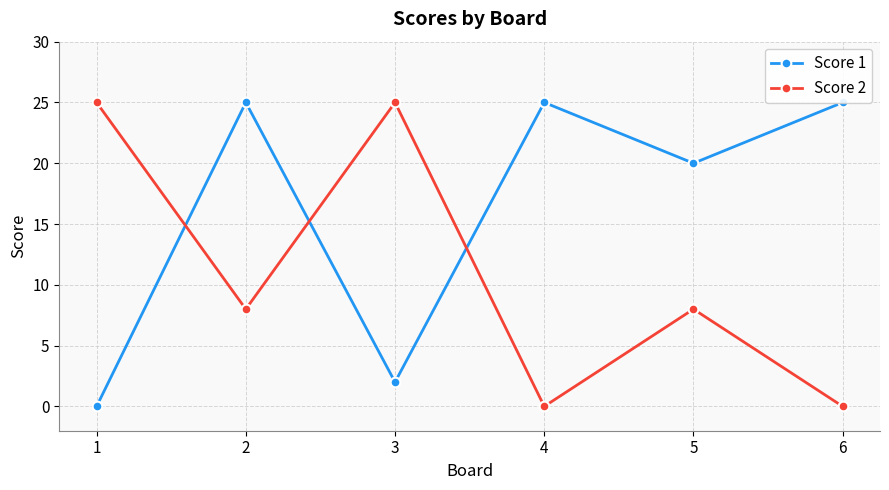

How many interior local peaks does the Score 2 series have?

2